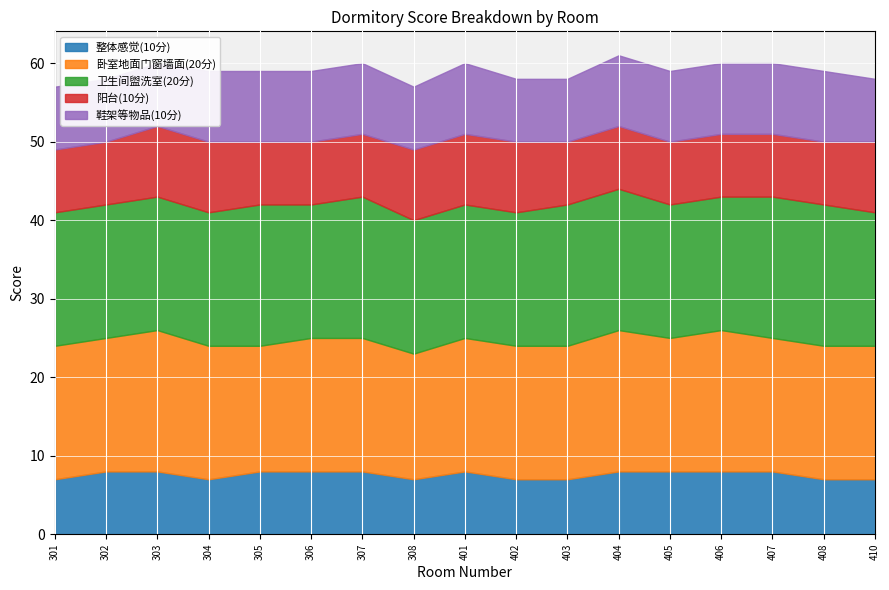

What are all the series names shown in the legend?

整体感觉(10分), 卧室地面门窗墙面(20分), 卫生间盥洗室(20分), 阳台(10分), 鞋架等物品(10分)